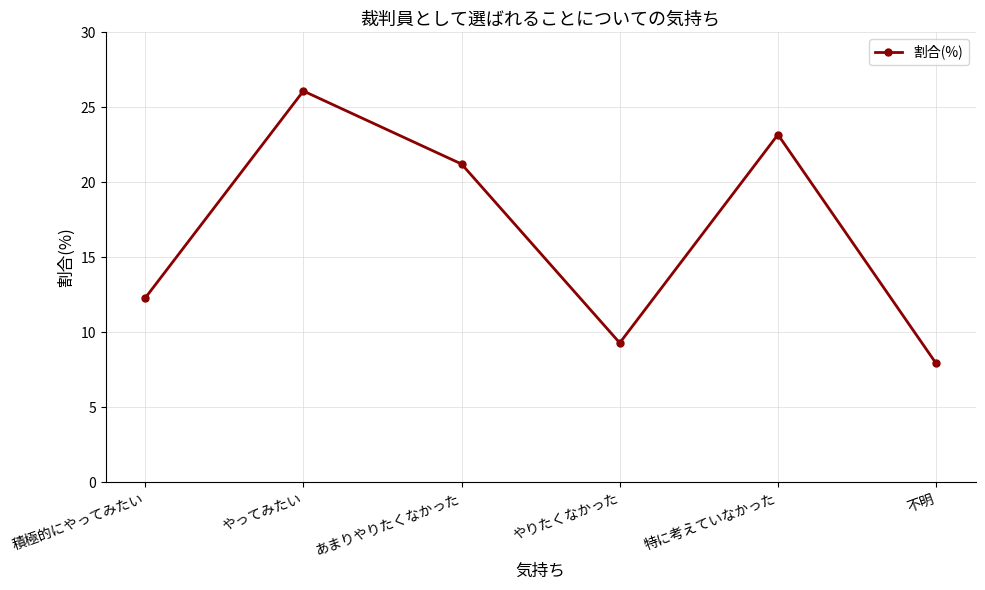

How many interior local valleys (lower than both neighbors) does the data have?

1